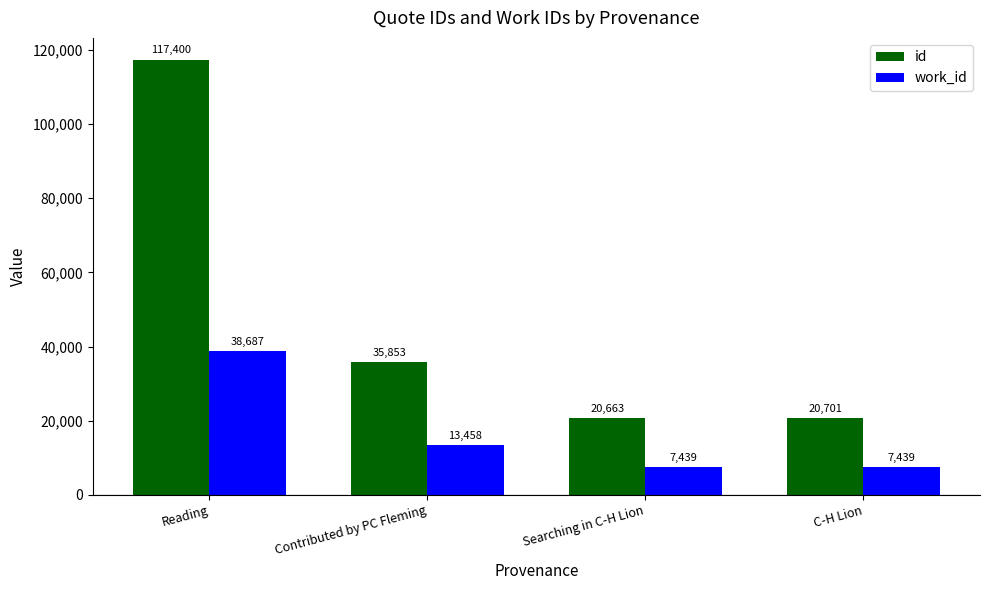

At which category is the sum across all series the highest?

Reading